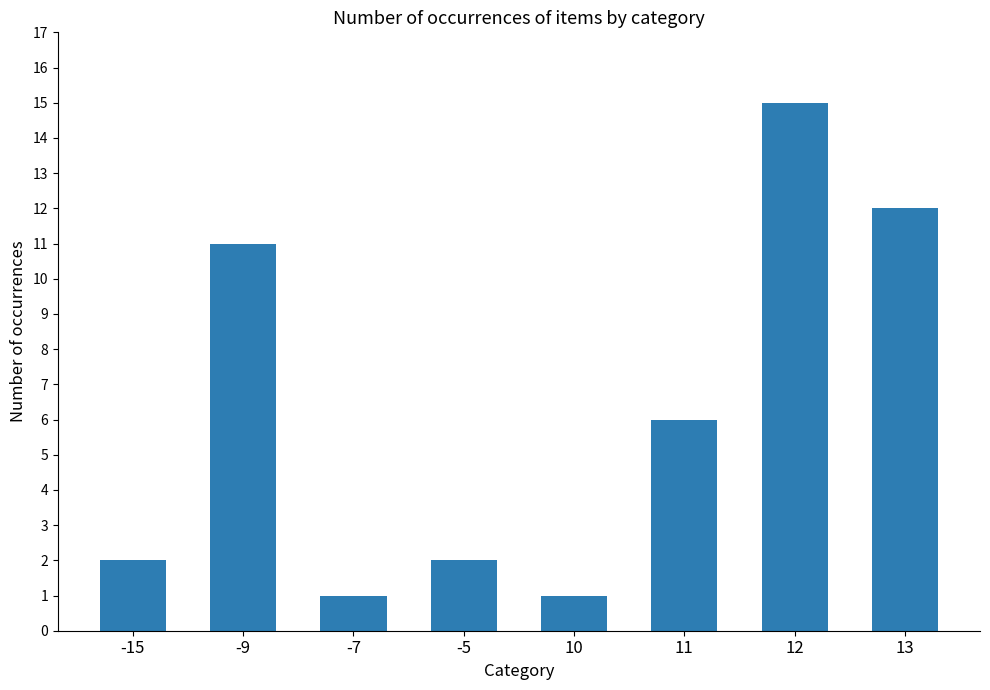

What is the sum of all values?

50